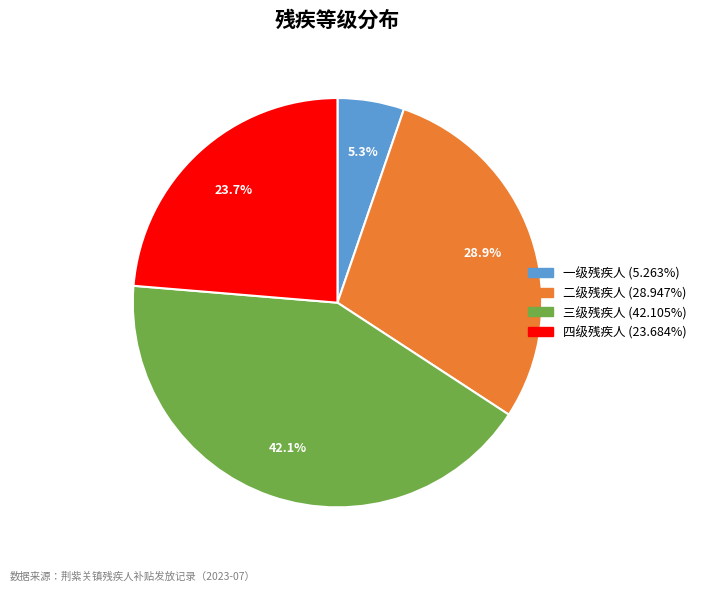

Is it true that 三级残疾人 is 42% of the pie?

True